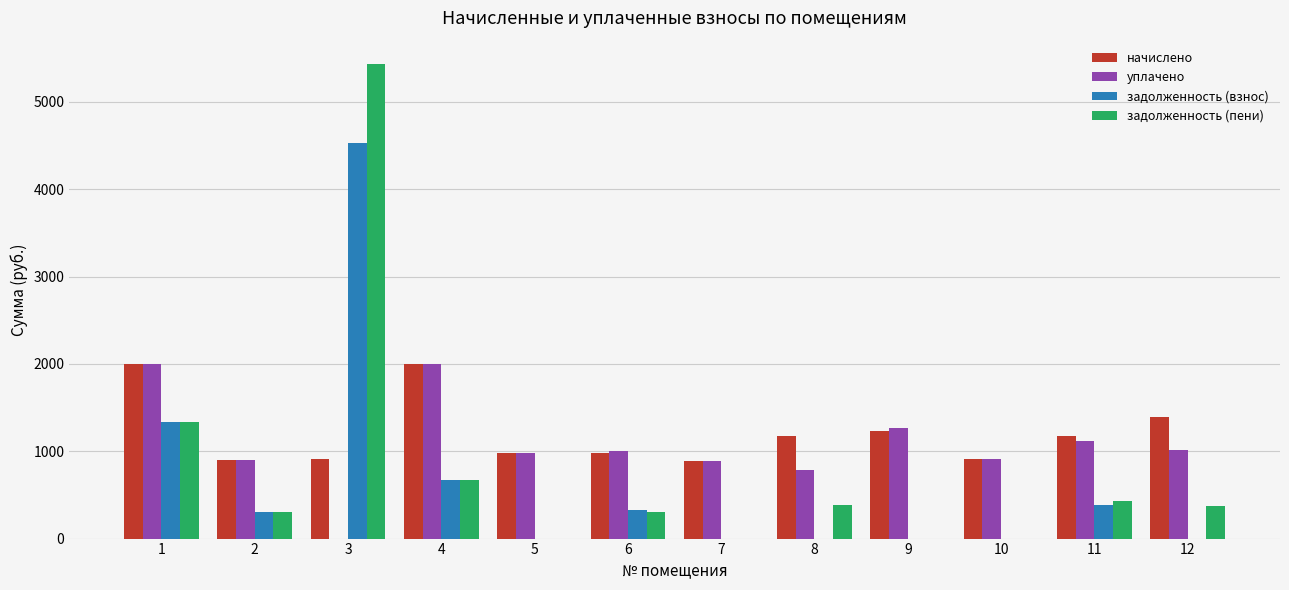

How many series are shown in this chart?

4